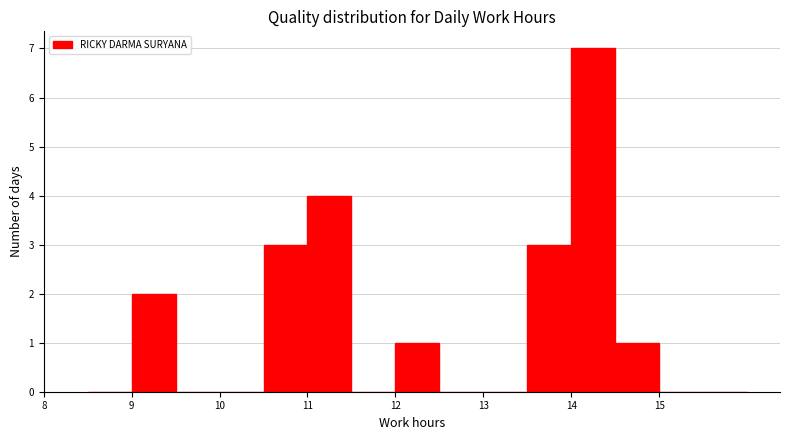

Reading left to right, transcribe this chart: for each bar, give the range it covers on the x-axis and its height. The values are not printed on the chart, so give them approximately, as read against the axis.

8.5 to 9.0: 0
9.0 to 9.5: 2
9.5 to 10.0: 0
10.0 to 10.5: 0
10.5 to 11.0: 3
11.0 to 11.5: 4
11.5 to 12.0: 0
12.0 to 12.5: 1
12.5 to 13.0: 0
13.0 to 13.5: 0
13.5 to 14.0: 3
14.0 to 14.5: 7
14.5 to 15.0: 1
15.0 to 15.5: 0
15.5 to 16.0: 0